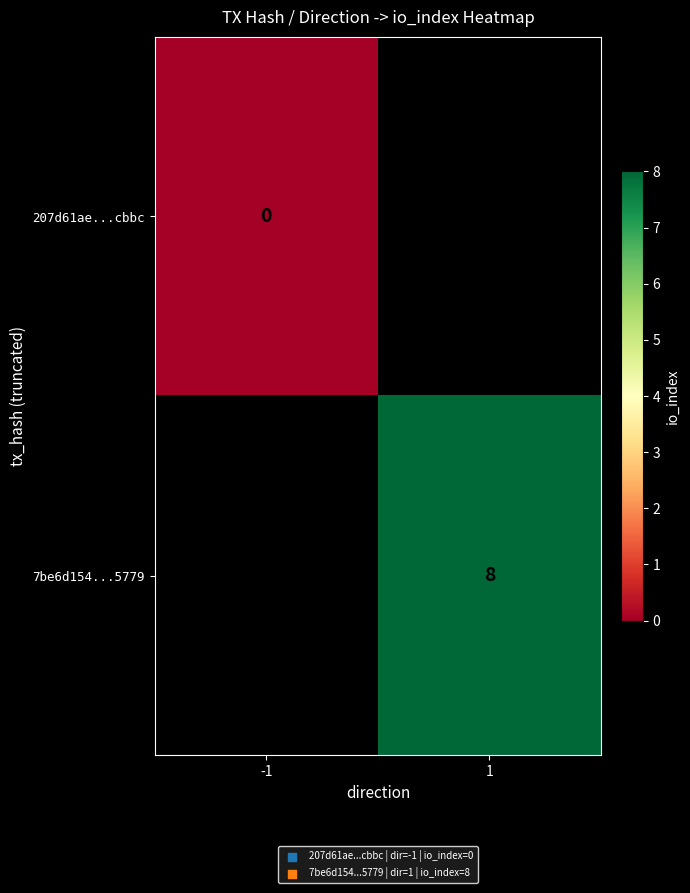

The 7be6d154...5779 series shows 8 at 1. True or false?

True